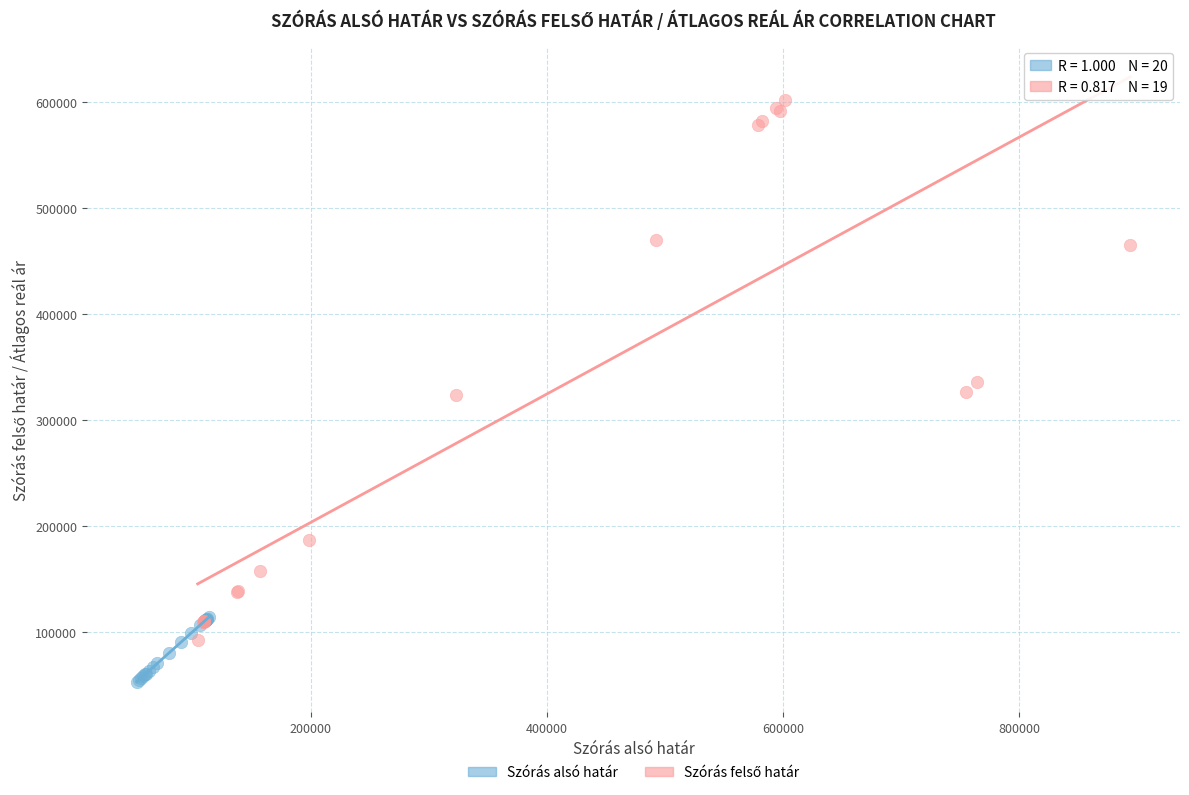

Which series contains the lowest Y value?

Szórás alsó határ